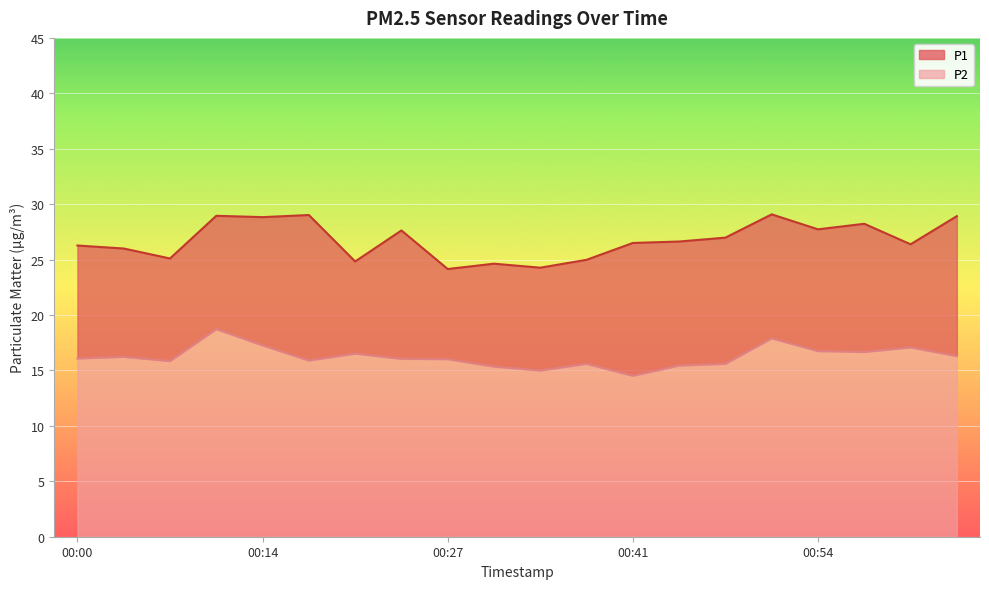

What is the label of the 7th point from the right?

00:44